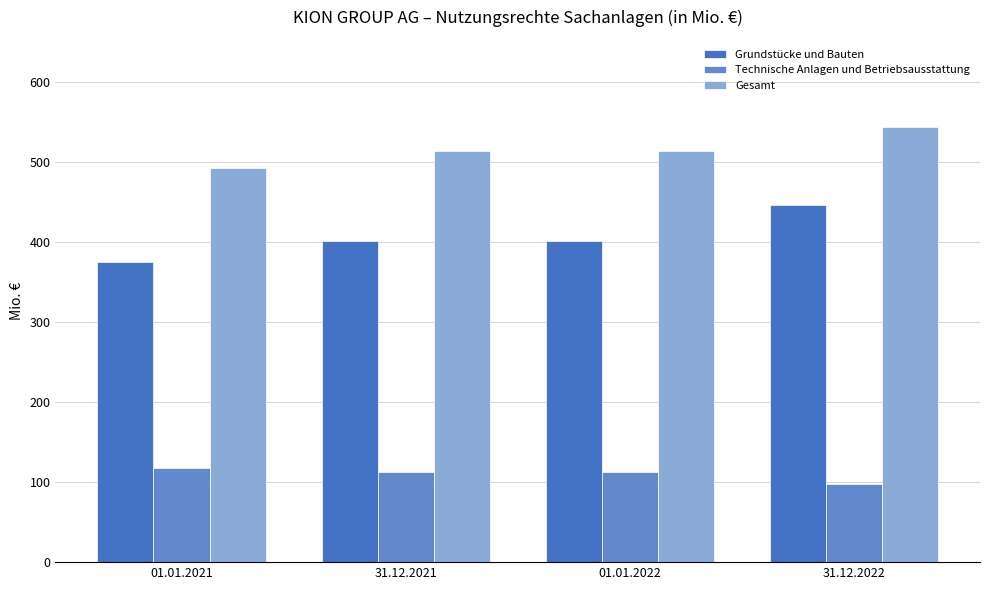

How many categories are shown in the chart?

4